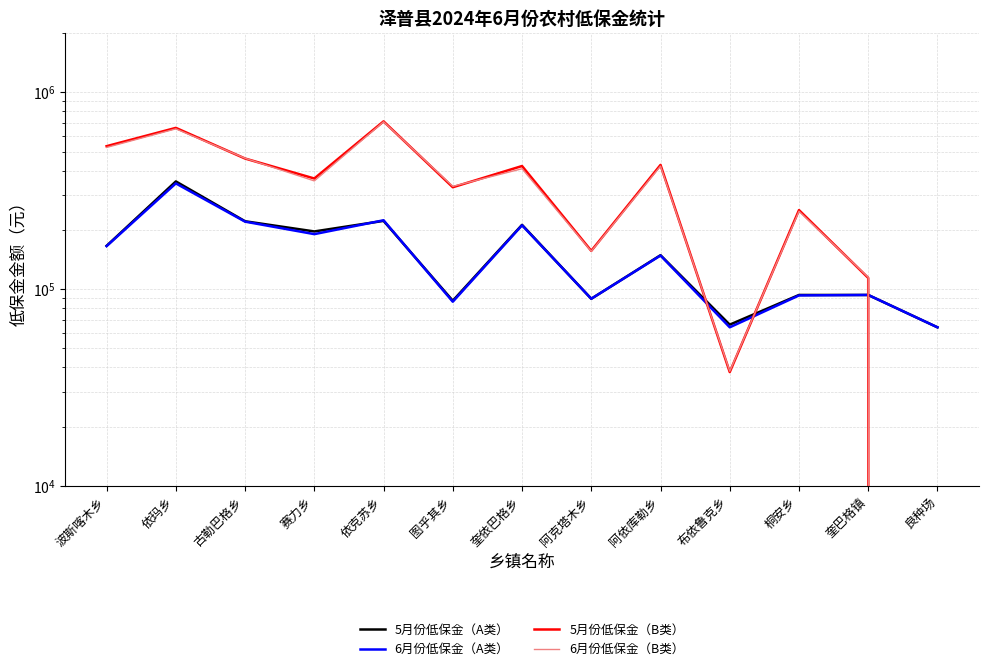

The value of 6月份低保金（A类） at 阿克塔木乡 is 131215. True or false?

False